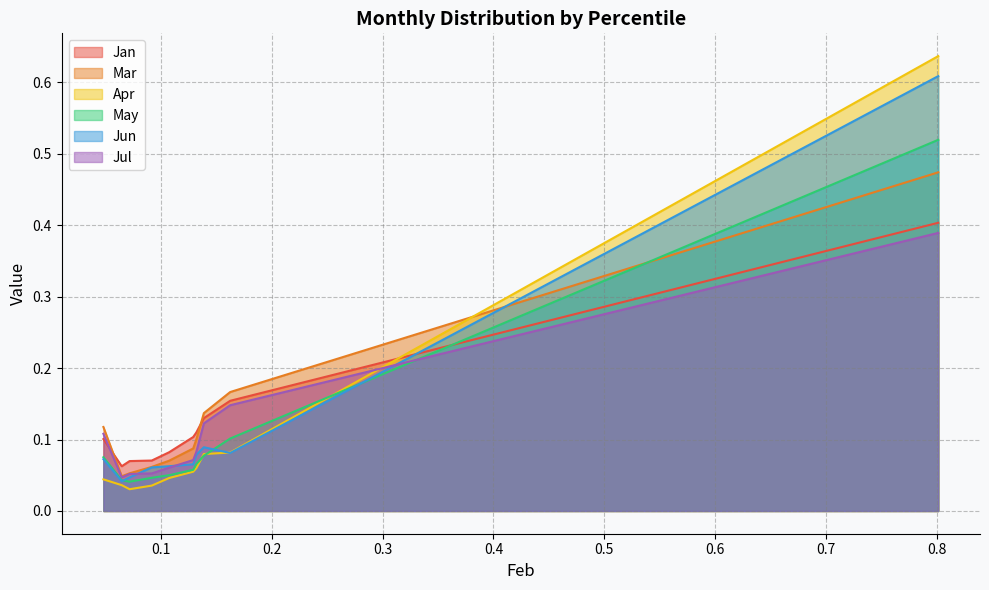

What is the difference between the second highest and second lowest values in the Mar series?

0.1